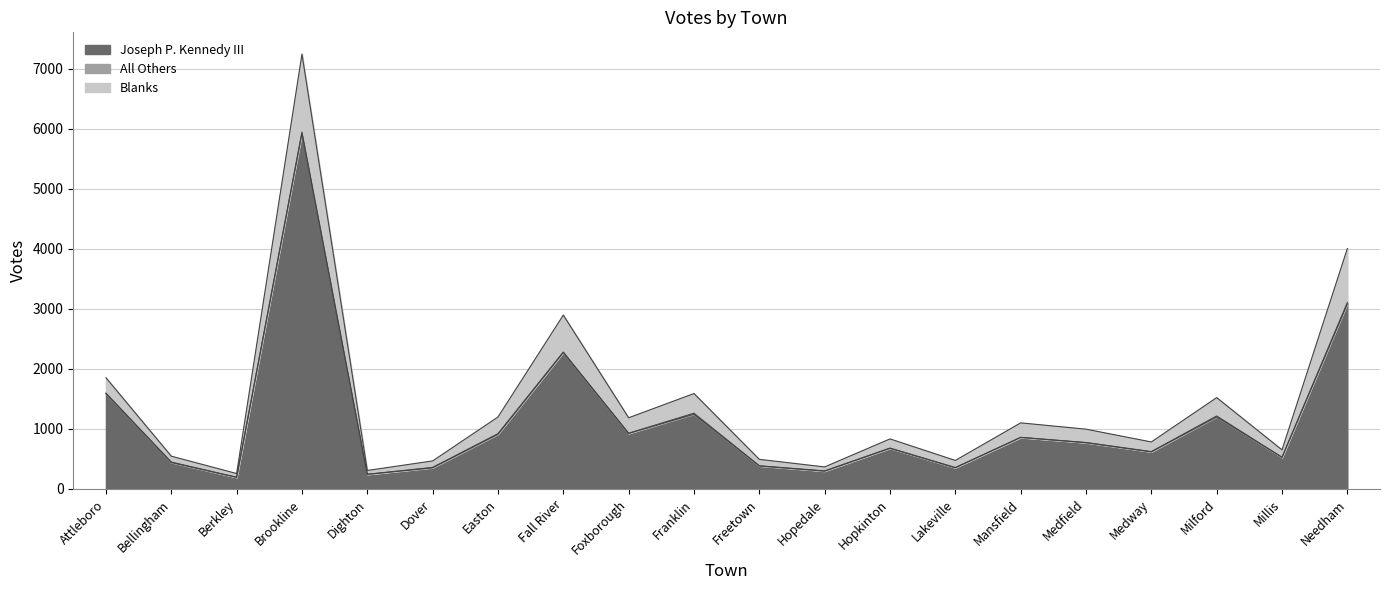

What is the maximum value for Joseph P. Kennedy III?

5930